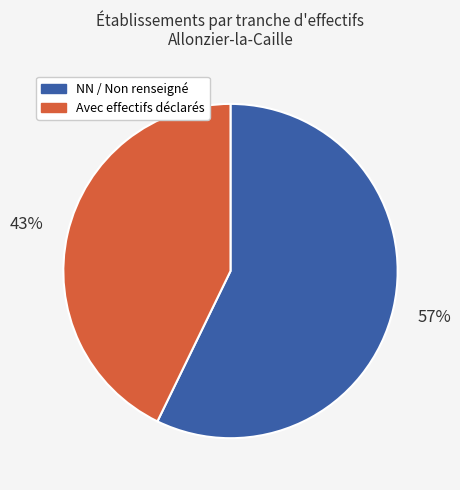

To the nearest percent, what is the difference between the largest and smallest slice percentages?

14%